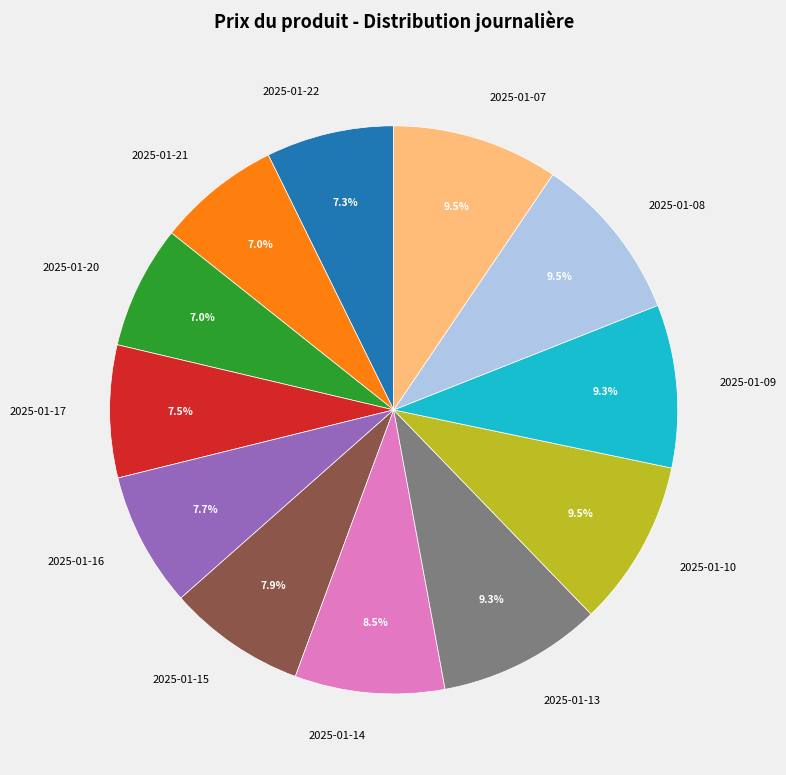

To the nearest percent, what is the combined percentage of 2025-01-20 and 2025-01-07?

16%